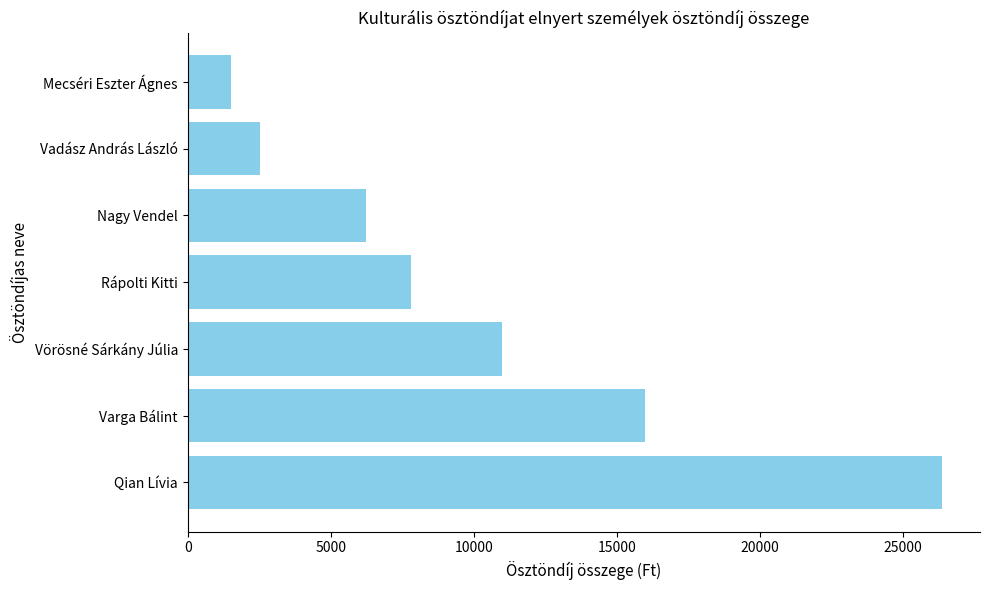

How many bars are there in total?

7